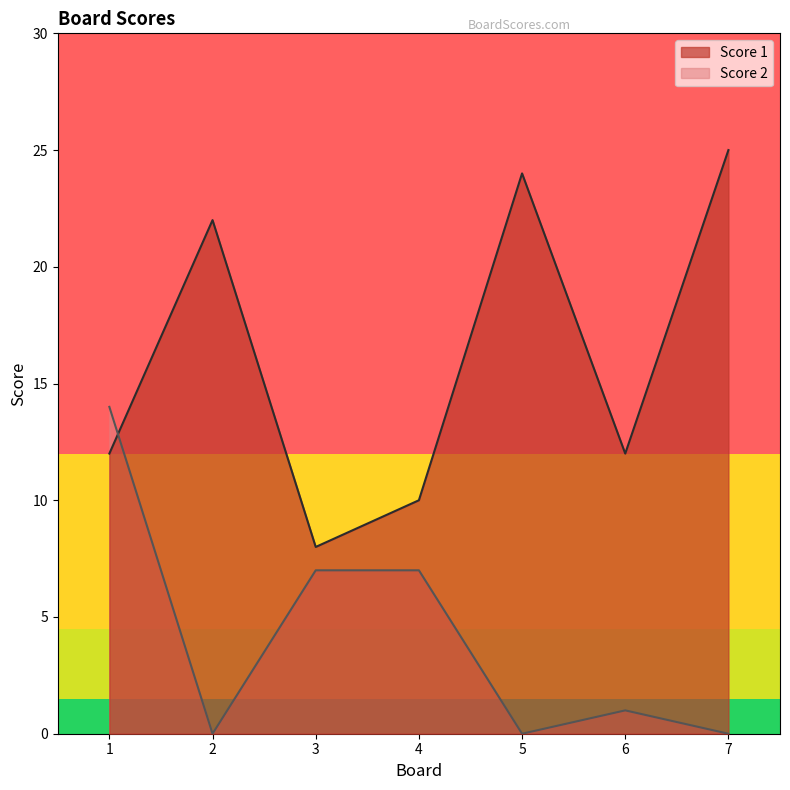

Where do Score 2 and Score 1 first cross each other?

1 and 2